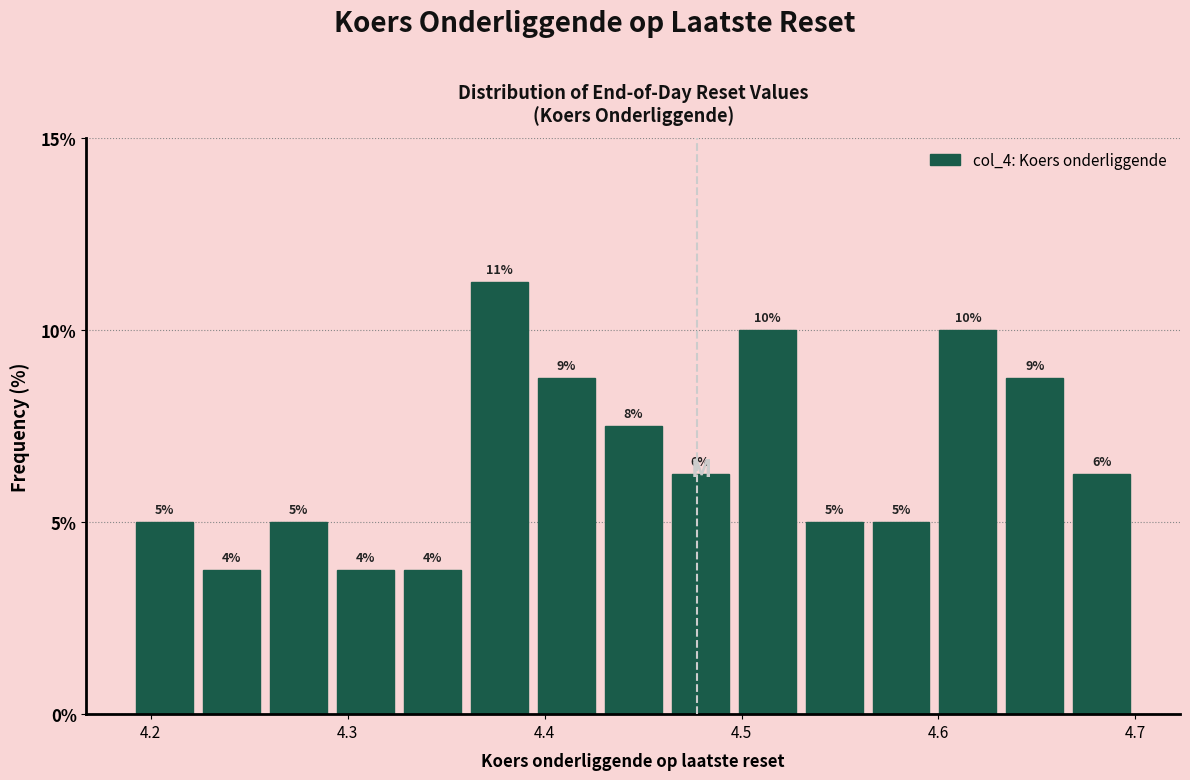

Around what value on the x-axis is the tallest bar? Give the approximate position of its centre, as read against the axis.

4.38